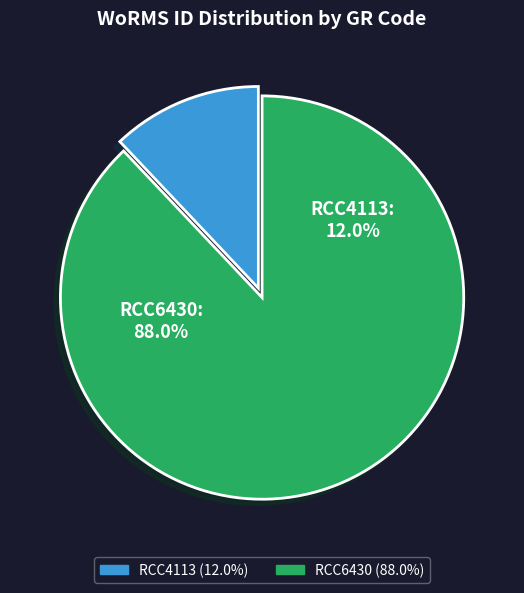

To the nearest percent, what is the average slice percentage?

50%